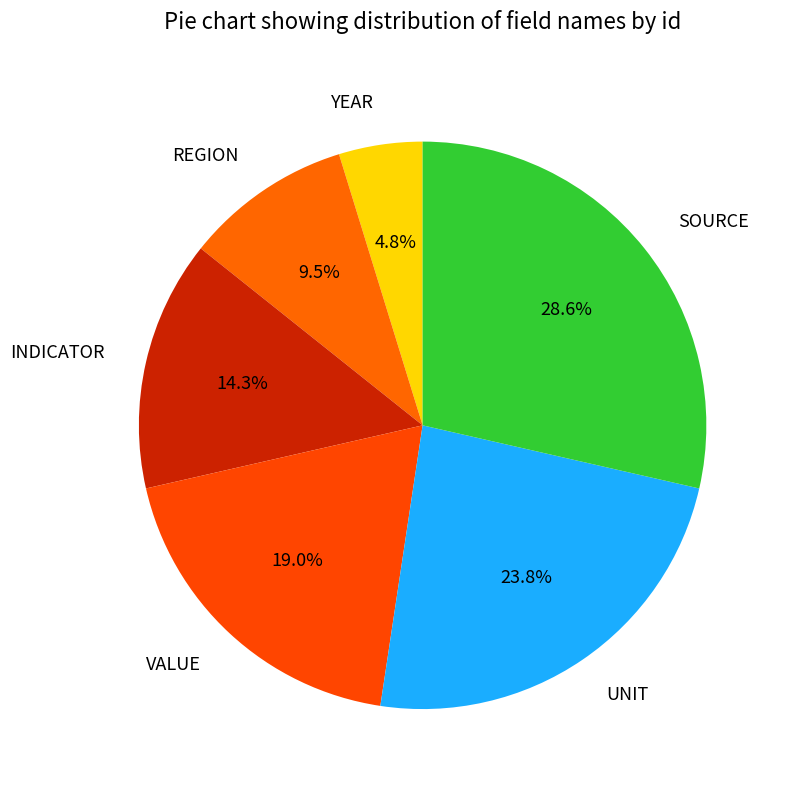

Rank the categories by value from lowest to highest.

YEAR, REGION, INDICATOR, VALUE, UNIT, SOURCE